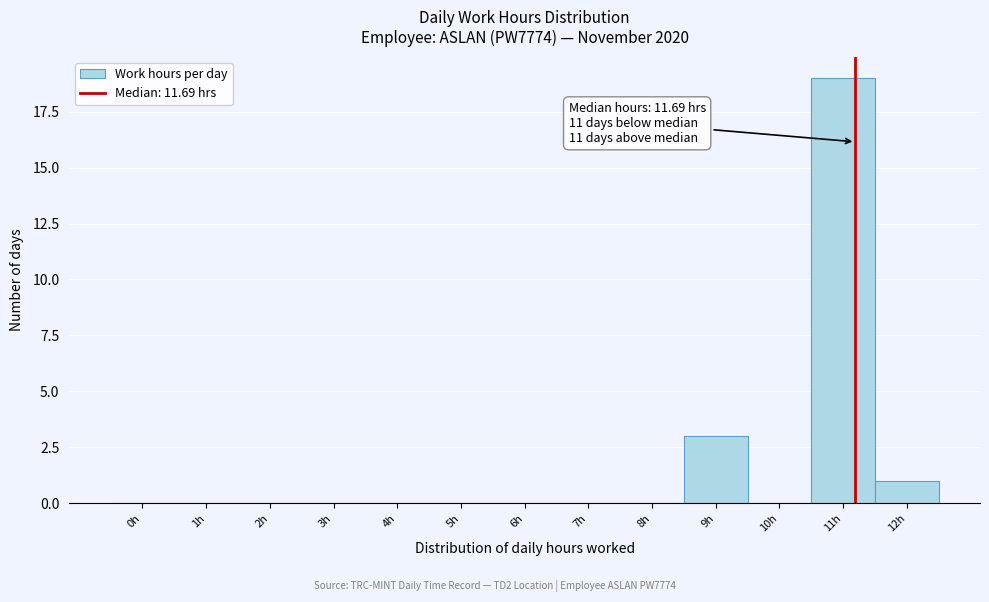

Reading left to right, transcribe all the data shown in this chart.

0h=0	1h=0	2h=0	3h=0	4h=0	5h=0	6h=0	7h=0	8h=0	9h=3	10h=0	11h=19	12h=1